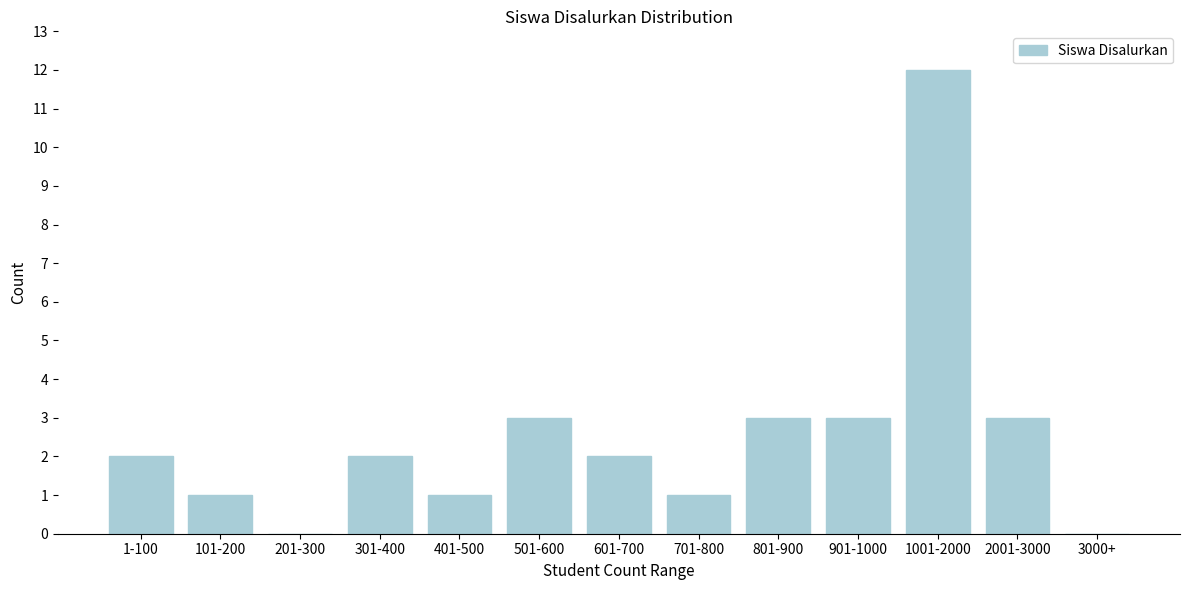

Reading left to right, list all the values displayed in this chart.

1-100=2	101-200=1	201-300=0	301-400=2	401-500=1	501-600=3	601-700=2	701-800=1	801-900=3	901-1000=3	1001-2000=12	2001-3000=3	3000+=0